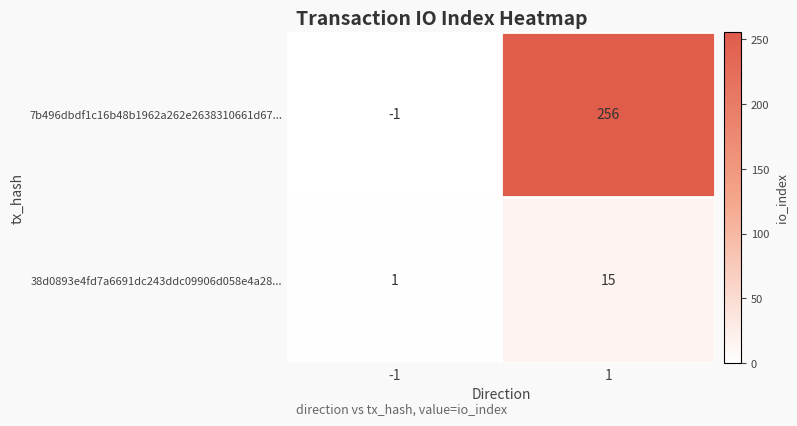

How many values in the 38d0893e4fd7a6691dc243ddc09906d058e4a28... series are below 15?

1